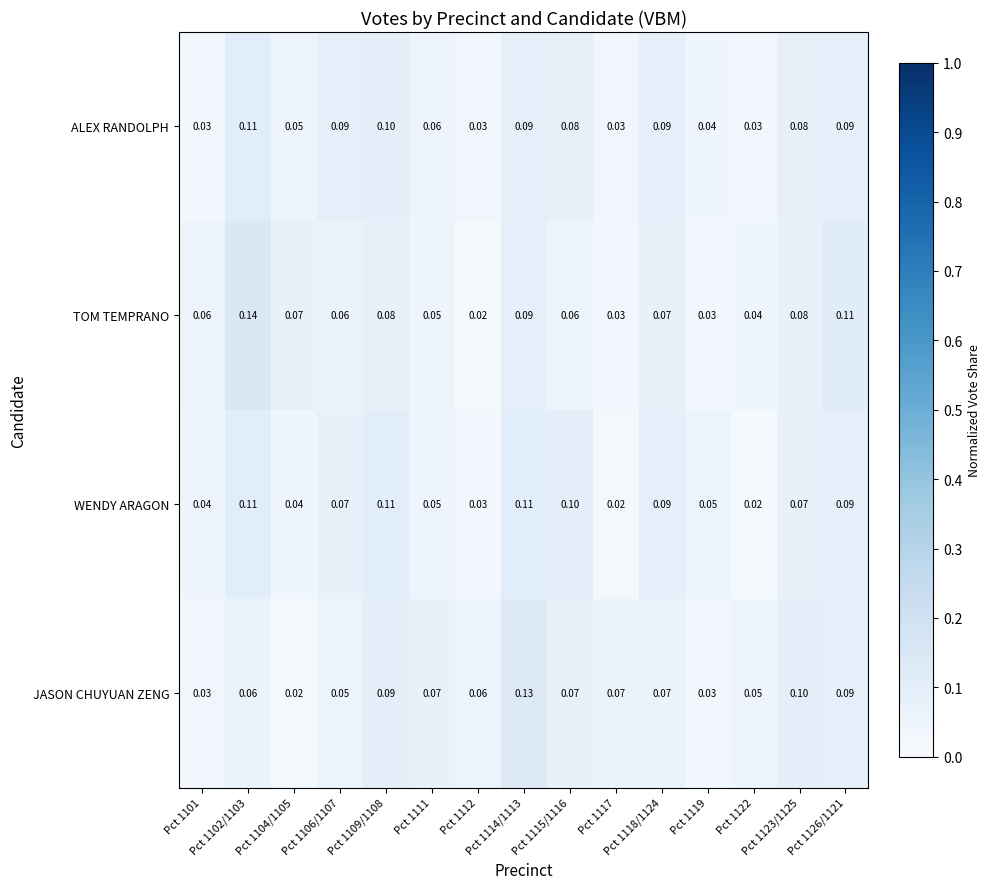

Which series has the largest range (max minus min)?

TOM TEMPRANO